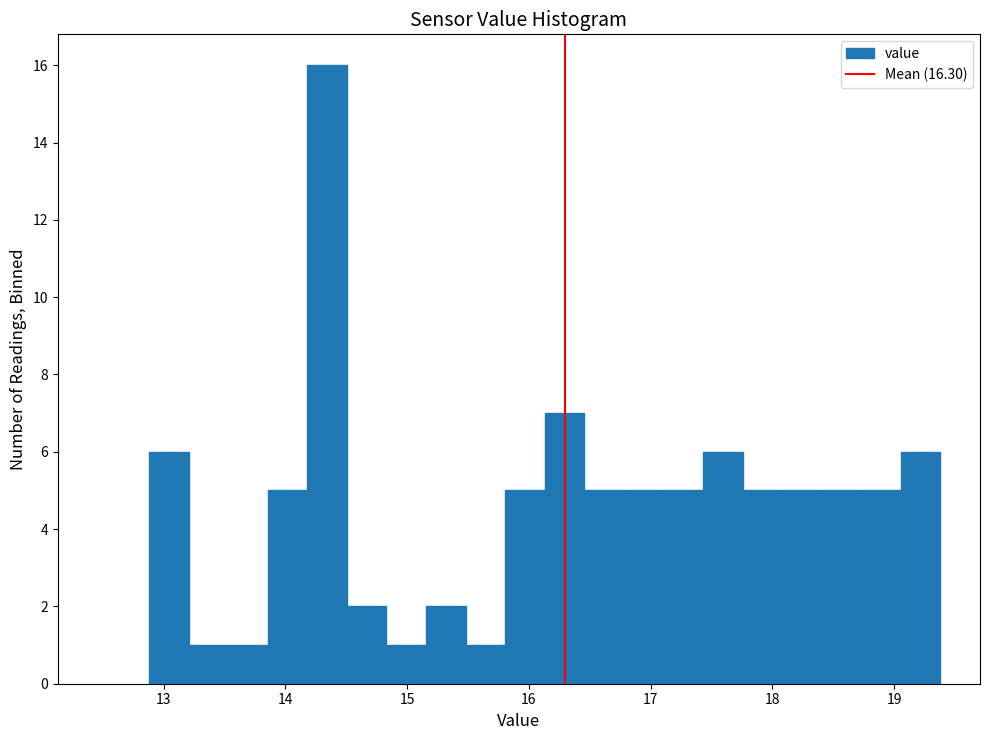

Read against the x-axis, roughly where is the centre of the tallest bar?

14.3